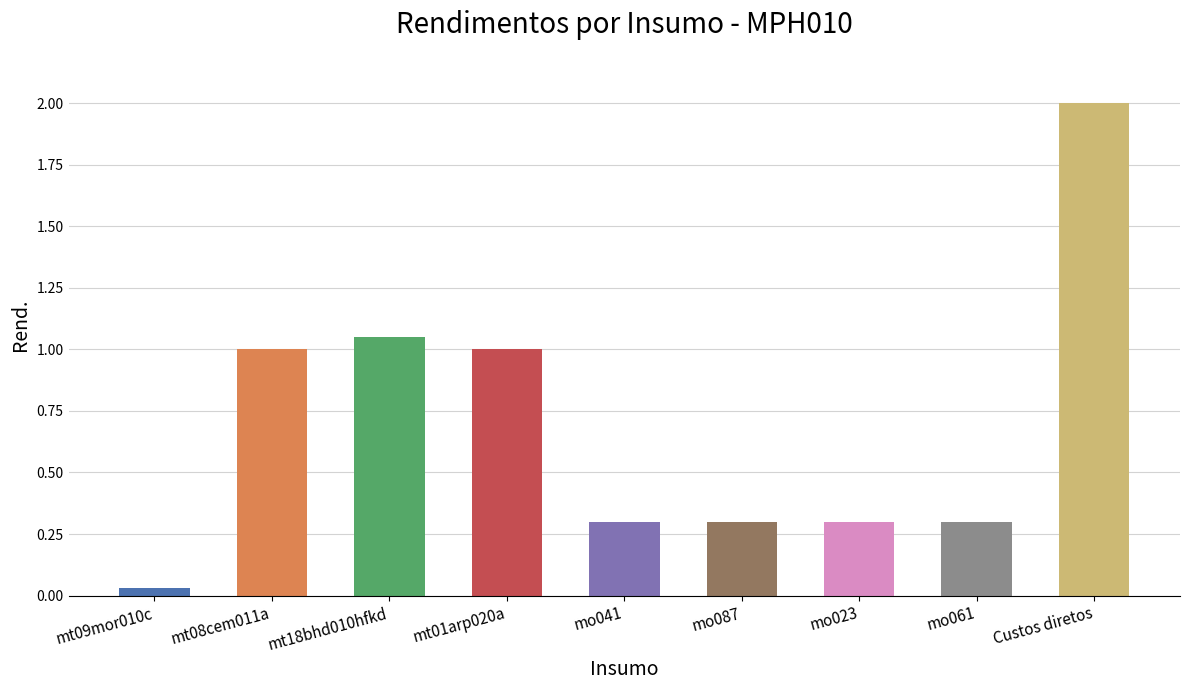

Which has a higher value, mt01arp020a or mo041?

mt01arp020a